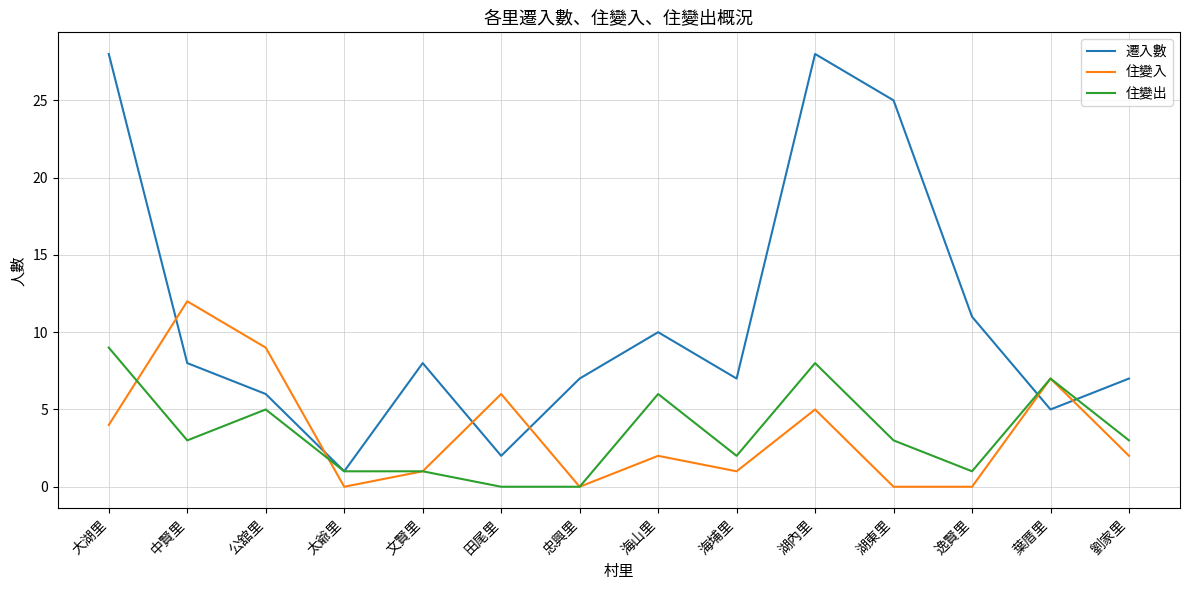

At which label does 住變入 first exceed 2?

大湖里